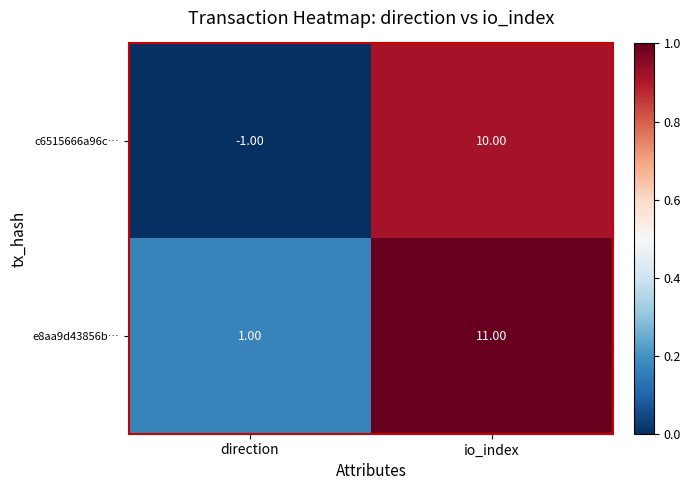

What is the difference between the highest and lowest values at direction?

2